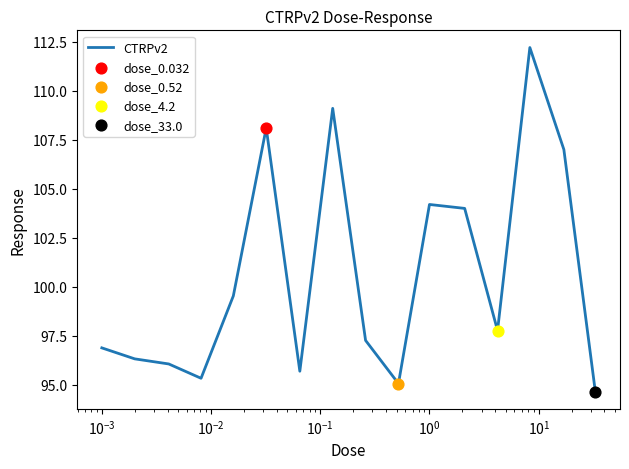

What is the difference between the maximum and minimum values?

17.5